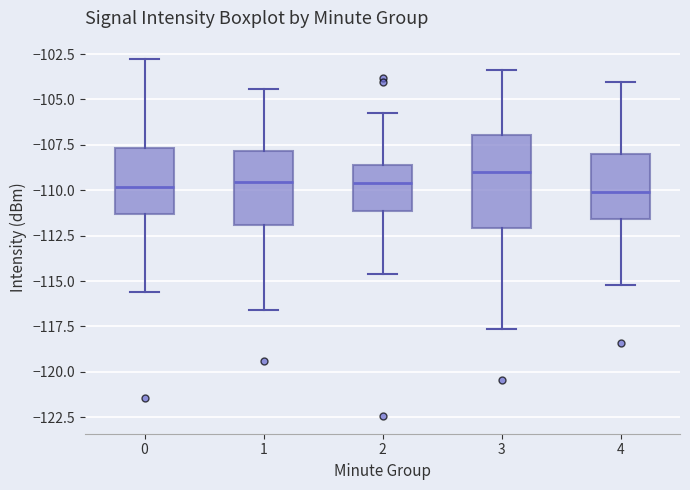

Which box's median line is the highest?

3